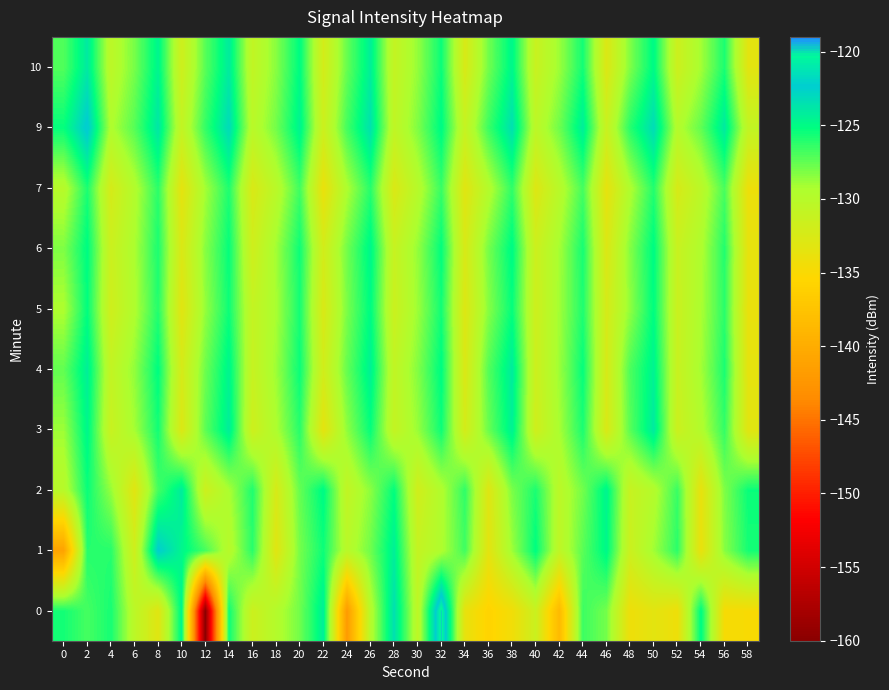

Reading right to left, extract all data points from this chart.

0: 58=-134.9	56=-134.8	54=-125.0	52=-134.2	50=-133.3	48=-134.2	46=-127.9	44=-126.6	42=-138.6	40=-131.4	38=-134.4	36=-135.8	34=-133.7	32=-119.8	30=-130.5	28=-123.4	26=-130.0	24=-141.9	22=-124.3	20=-127.9	18=-129.8	16=-131.6	14=-125.5	12=-160.0	10=-124.7	8=-133.2	6=-130.3	4=-125.7	2=-126.8	0=-125.7
1: 58=-125.7	56=-128.4	54=-133.8	52=-126.2	50=-129.0	48=-131.5	46=-124.8	44=-127.3	42=-130.6	40=-125.1	38=-128.9	36=-133.4	34=-126.7	32=-129.5	30=-131.0	28=-124.3	26=-127.8	24=-130.2	22=-125.5	20=-128.0	18=-133.2	16=-126.2	14=-130.1	12=-126.8	10=-124.7	8=-122.3	6=-131.8	4=-126.1	2=-126.1	0=-141.0
2: 58=-125.4	56=-128.2	54=-133.7	52=-126.5	50=-129.8	48=-131.2	46=-124.6	44=-127.9	42=-130.3	40=-125.8	38=-128.1	36=-133.0	34=-126.3	32=-129.6	30=-131.9	28=-125.2	26=-128.5	24=-130.8	22=-124.9	20=-127.6	18=-132.4	16=-125.9	14=-129.3	12=-131.6	10=-124.1	8=-126.8	6=-133.2	4=-128.7	2=-125.4	0=-130.1
3: 58=-133.2	56=-126.4	54=-129.7	52=-131.5	50=-124.0	48=-127.3	46=-132.6	44=-125.8	42=-129.2	40=-131.8	38=-124.4	36=-127.7	34=-132.2	32=-125.5	30=-128.8	28=-131.0	26=-125.3	24=-128.6	22=-133.5	20=-126.1	18=-129.4	16=-131.7	14=-124.2	12=-127.4	10=-132.8	8=-125.6	6=-129.1	4=-131.3	2=-124.7	0=-128.9
4: 58=-133.5	56=-125.8	54=-129.1	52=-131.3	50=-124.5	48=-127.0	46=-132.4	44=-125.3	42=-128.9	40=-131.6	38=-124.1	36=-127.2	34=-132.7	32=-125.0	30=-128.3	28=-130.8	26=-124.4	24=-127.6	22=-132.0	20=-125.4	18=-128.9	16=-131.2	14=-124.6	12=-127.8	10=-132.3	8=-125.1	6=-128.6	4=-130.9	2=-124.3	0=-127.5
5: 58=-133.8	56=-126.2	54=-129.3	52=-131.4	50=-125.1	48=-128.6	46=-132.3	44=-125.9	42=-129.0	40=-131.7	38=-125.3	36=-128.4	34=-132.9	32=-125.6	30=-128.9	28=-131.5	26=-125.0	24=-128.1	22=-132.6	20=-125.7	18=-129.2	16=-131.0	14=-125.5	12=-128.7	10=-133.2	8=-126.0	6=-129.5	4=-131.8	2=-125.2	0=-129.4
6: 58=-133.6	56=-126.0	54=-129.5	52=-131.3	50=-125.0	48=-128.3	46=-132.8	44=-125.7	42=-129.1	40=-131.6	38=-124.9	36=-128.0	34=-132.5	32=-125.2	30=-128.7	28=-131.2	26=-124.7	24=-127.9	22=-132.1	20=-125.5	18=-129.0	16=-131.8	14=-125.3	12=-128.4	10=-132.7	8=-125.8	6=-129.3	4=-131.5	2=-125.0	0=-128.2
7: 58=-134.1	56=-126.9	54=-130.3	52=-132.4	50=-126.0	48=-129.5	46=-133.6	44=-126.8	42=-130.1	40=-132.9	38=-126.3	36=-129.8	34=-133.2	32=-126.5	30=-130.0	28=-132.7	26=-126.1	24=-129.4	22=-133.9	20=-126.7	18=-130.2	16=-132.6	14=-125.9	12=-129.1	10=-133.5	8=-126.2	6=-129.7	4=-132.3	2=-125.8	0=-130.0
9: 58=-130.8	56=-124.0	54=-127.5	52=-129.8	50=-123.2	48=-126.1	46=-131.3	44=-124.2	42=-127.8	40=-130.4	38=-123.4	36=-126.6	34=-131.1	32=-124.9	30=-128.2	28=-130.7	26=-123.5	24=-126.8	22=-131.6	20=-124.5	18=-127.9	16=-130.2	14=-123.1	12=-126.4	10=-130.9	8=-123.8	6=-127.2	4=-129.5	2=-122.1	0=-125.3
10: 58=-133.3	56=-125.8	54=-129.1	52=-131.6	50=-124.9	48=-128.2	46=-132.8	44=-125.6	42=-128.9	40=-131.3	38=-124.7	36=-127.9	34=-132.5	32=-125.4	30=-128.7	28=-131.0	26=-124.3	24=-127.6	22=-132.2	20=-125.0	18=-128.4	16=-130.8	14=-124.1	12=-127.3	10=-131.7	8=-124.6	6=-128.0	4=-130.4	2=-124.0	0=-127.1